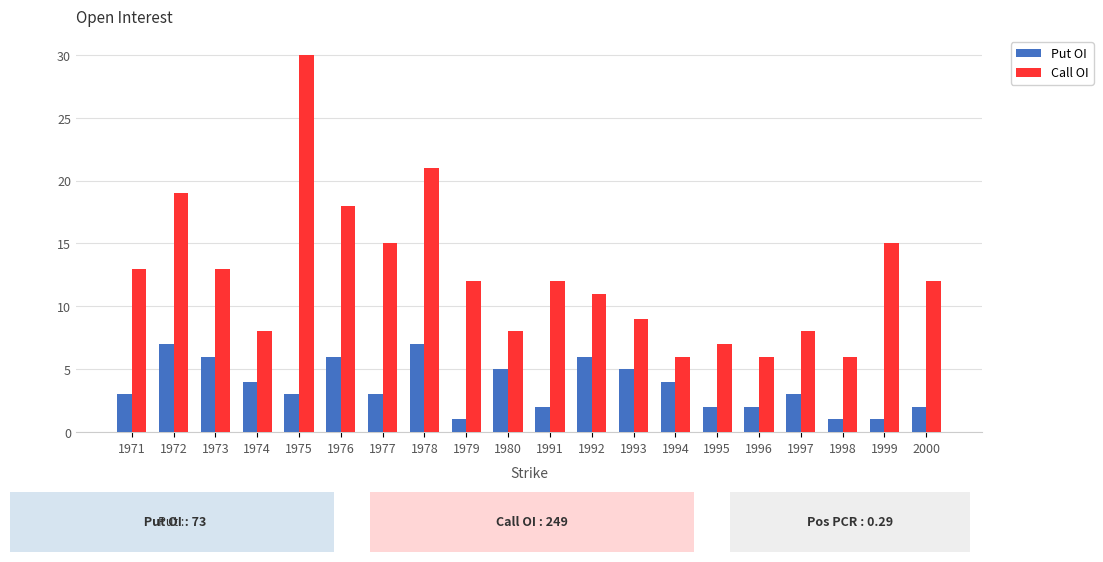

Rank the series at 1994 from highest to lowest value.

Call OI, Put OI